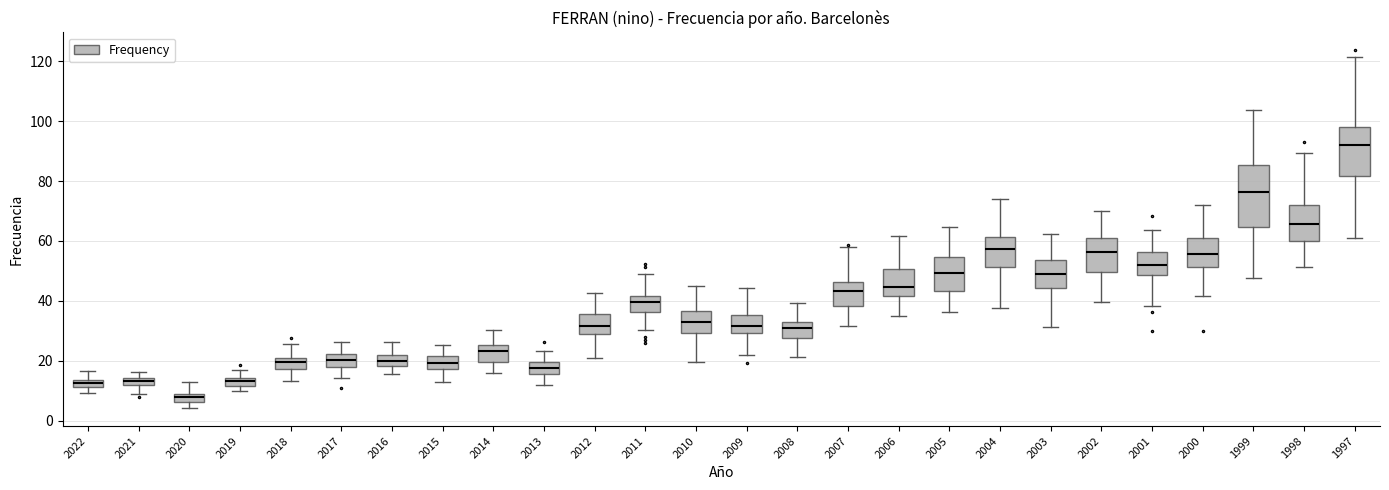

Where does the upper whisker of the box at x = 2004 end on the y-axis? The values are not printed on the chart, so give them approximately, as read against the axis.

74